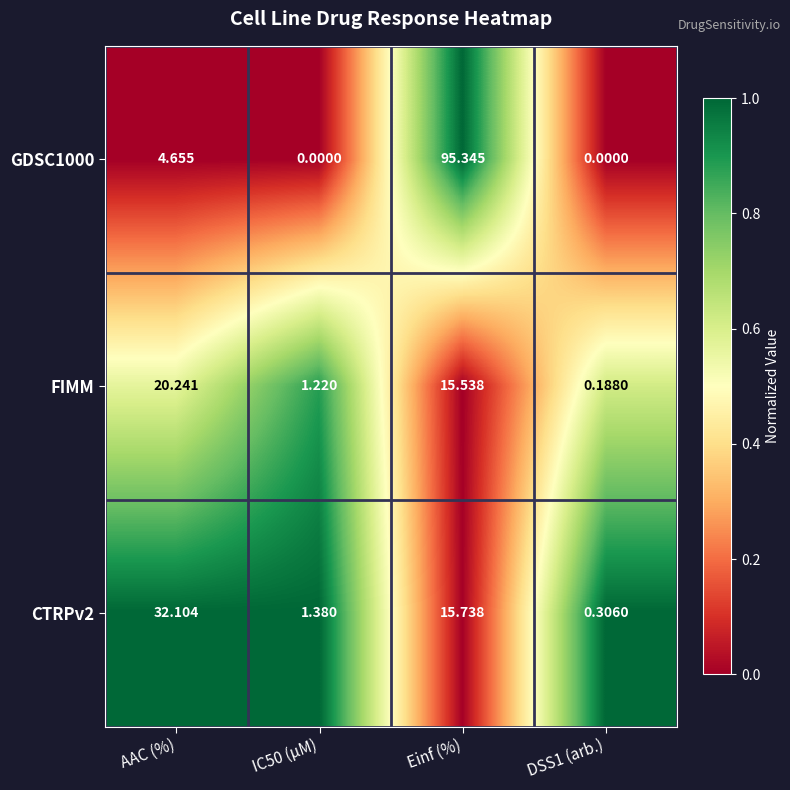

Is the value of CTRPv2 at AAC (%) greater than the value of FIMM at IC50 (µM)?

Yes